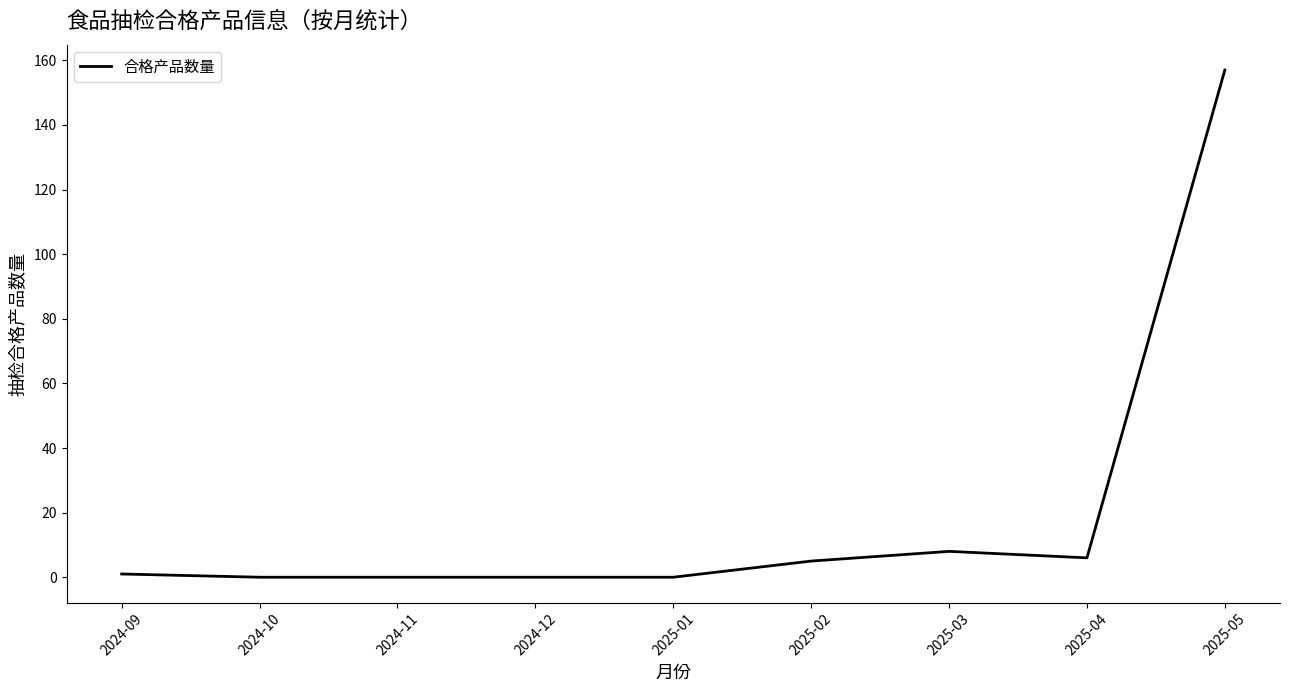

What position from the left is 2025-03?

7